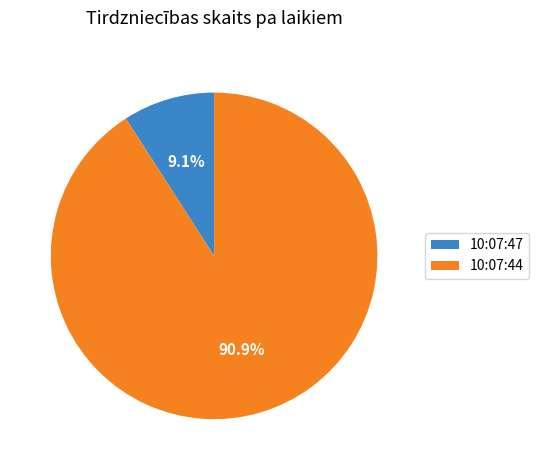

Between 10:07:47 and 10:07:44, which is larger?

10:07:44